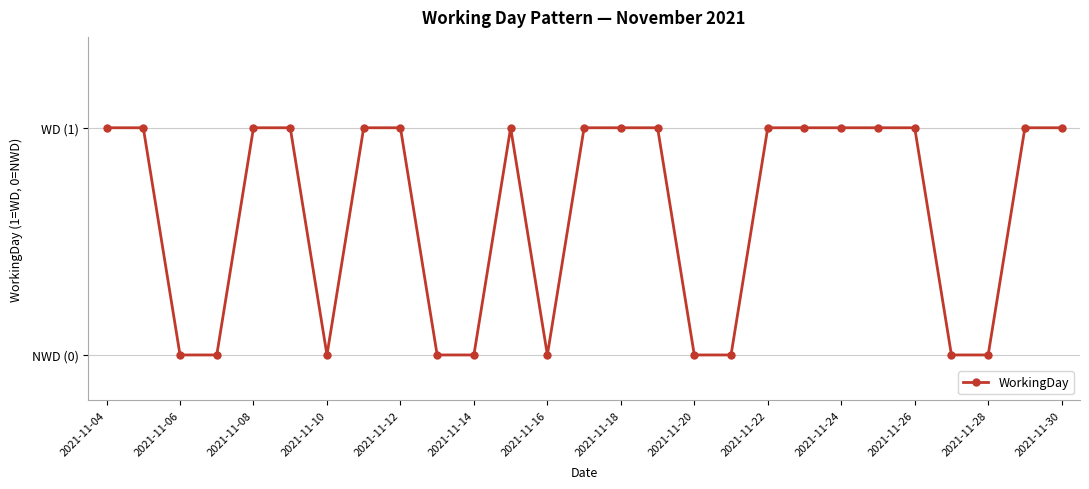

Is this an area chart (filled region under the line)?

No